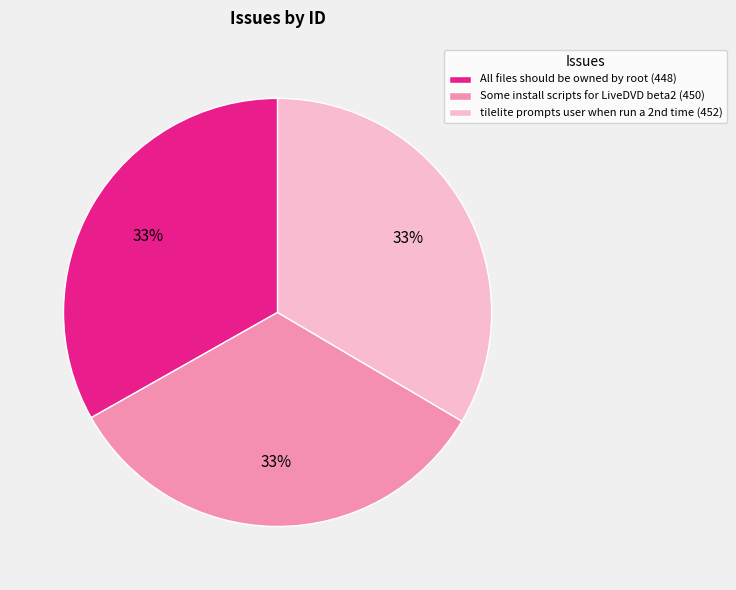

Count the number of slices in the pie.

3